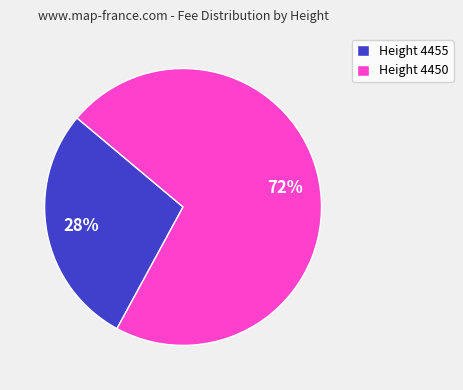

What is the smallest slice in the pie chart?

Height 4455